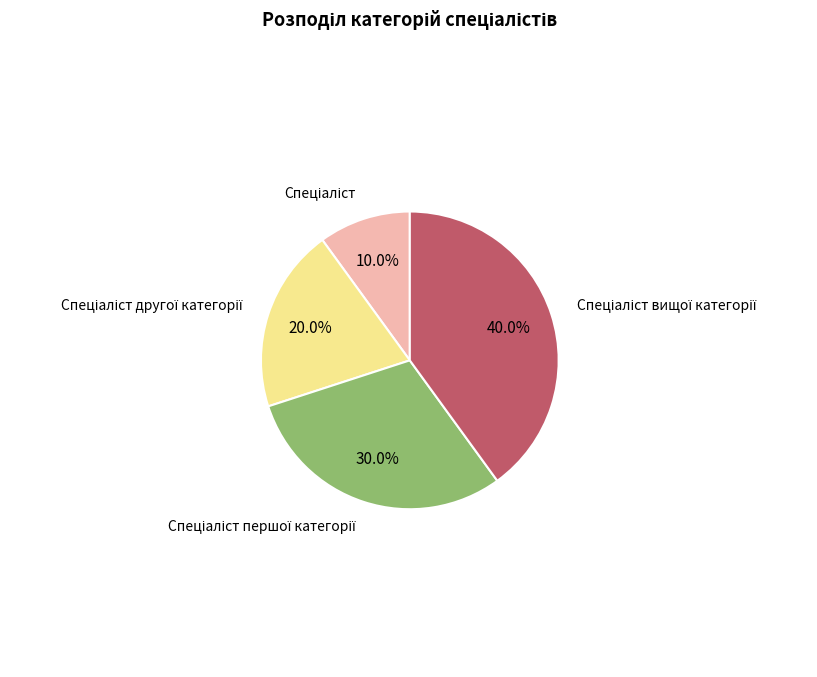

Is there a majority slice in this chart?

No